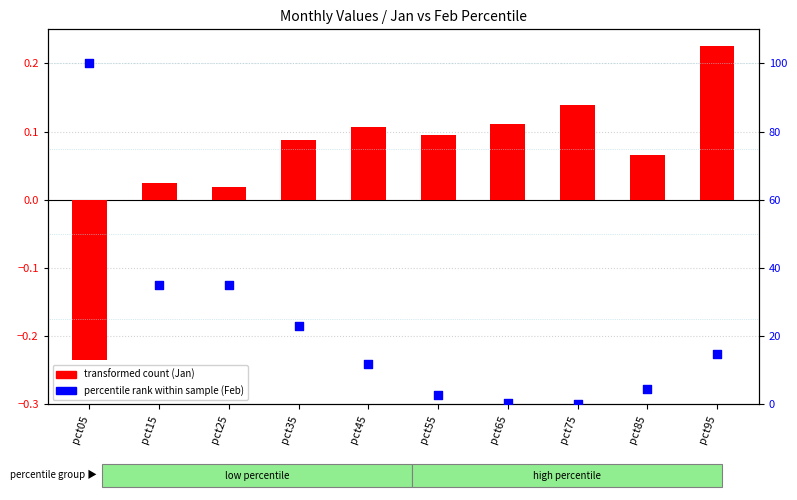

Which series has the largest total across all categories?

percentile rank (Feb)